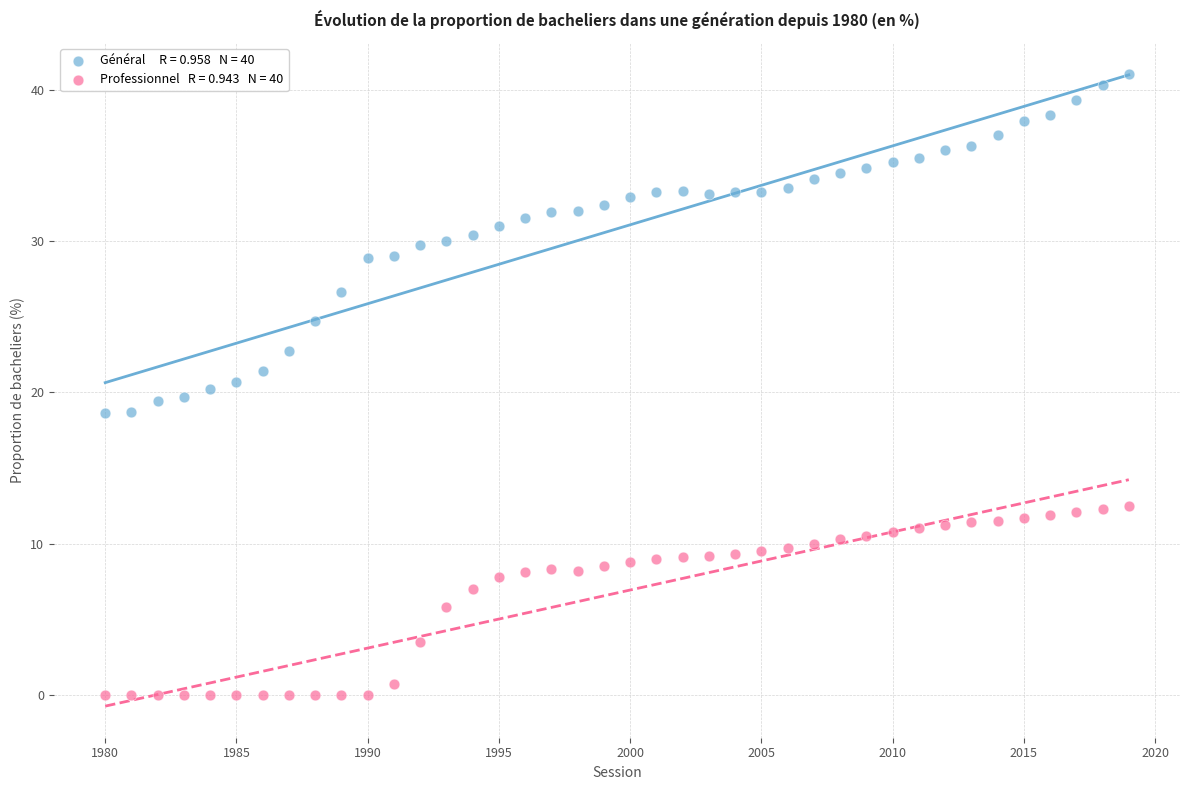

Across all data points, what is the range of X values (max minus min)?

39.0